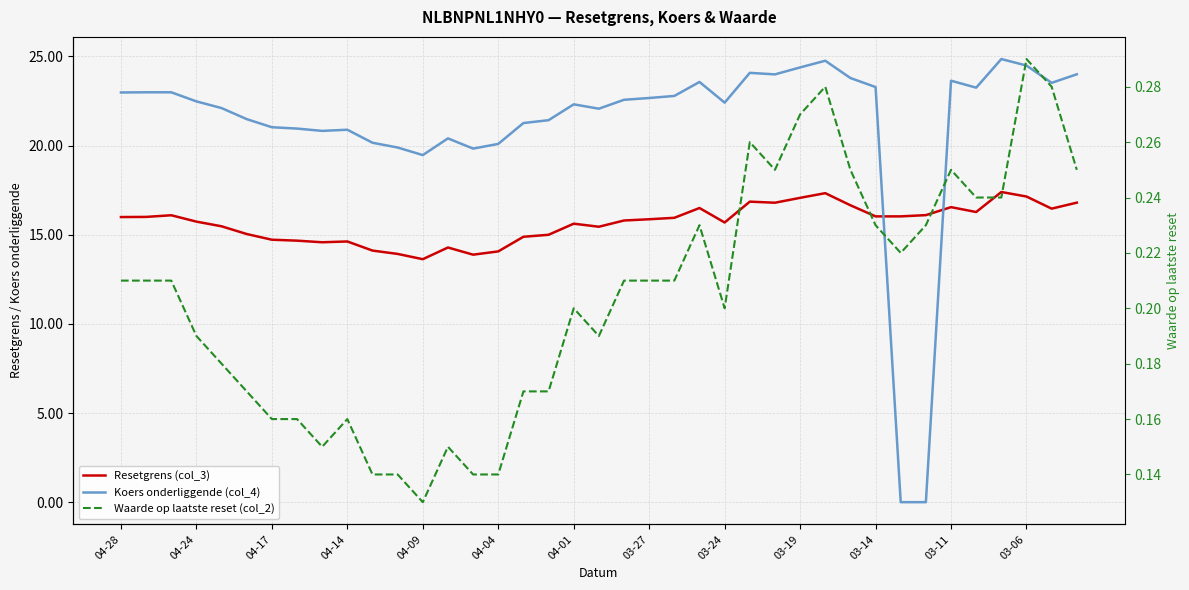

At which label is Resetgrens (col_3) closest to 15?

17